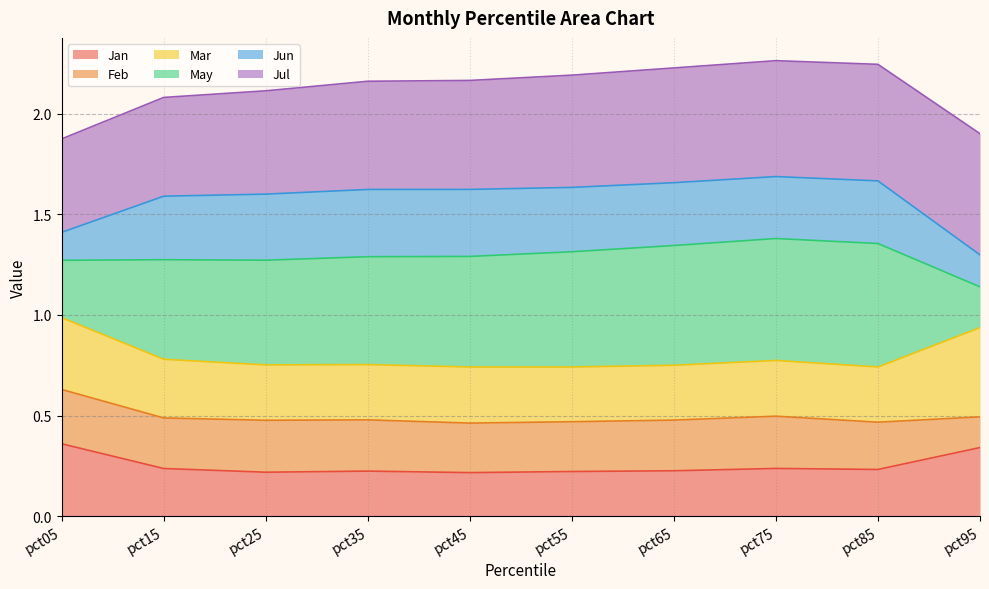

True or false: Jan has a value of 0.1 at pct35.

False